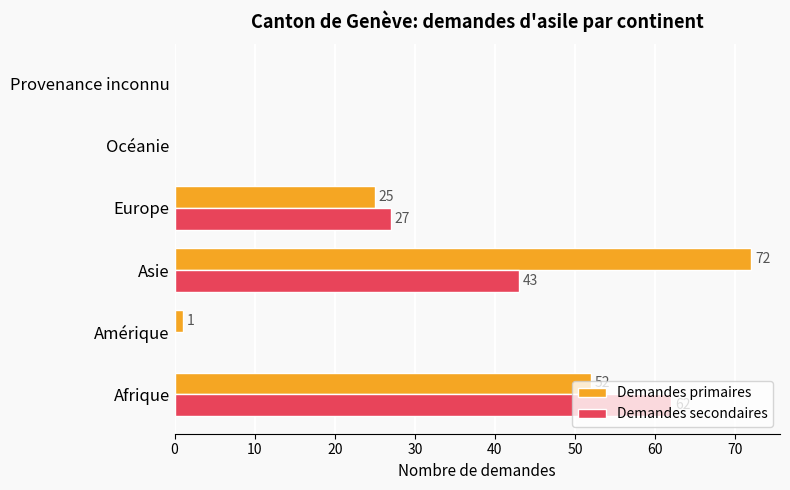

What are all the series names shown in the legend?

Demandes primaires, Demandes secondaires